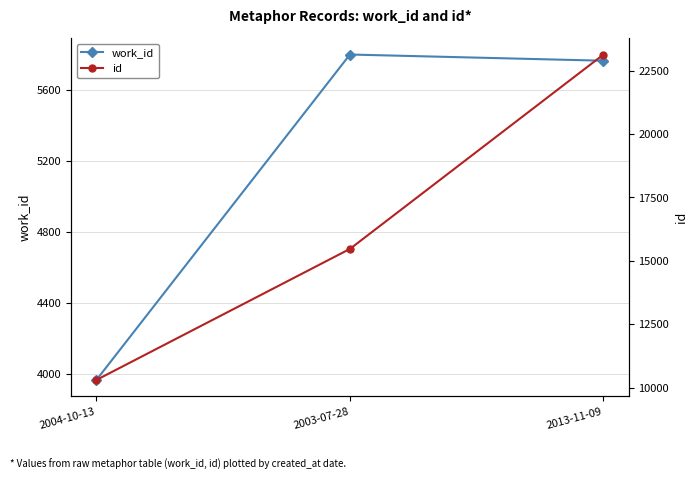

What is the highest value of the work_id series?

5802